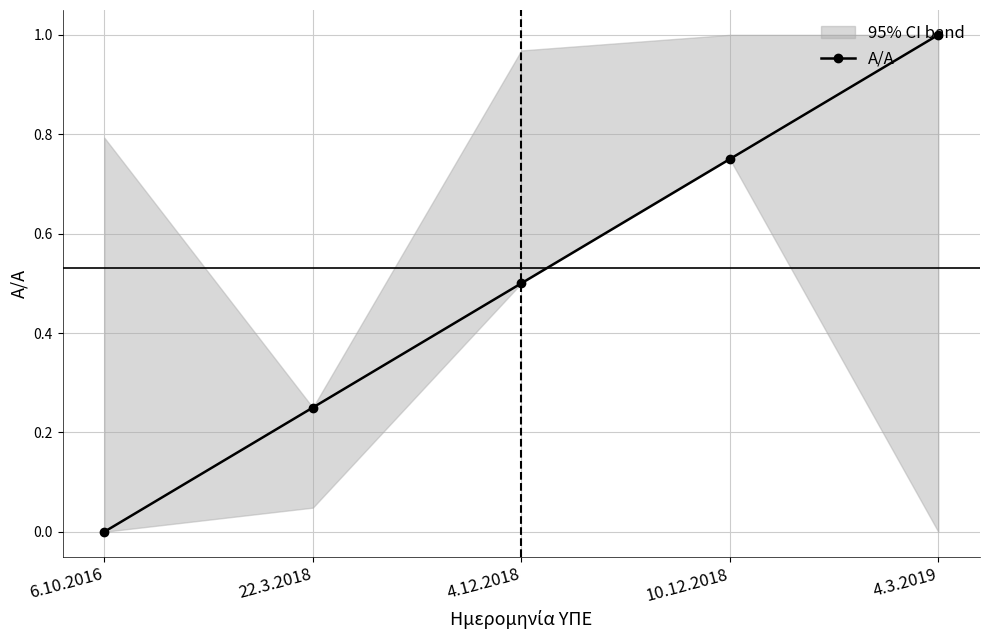

Reading left to right, list all the values displayed in this chart.

0.0	0.2	0.5	0.7	1.0